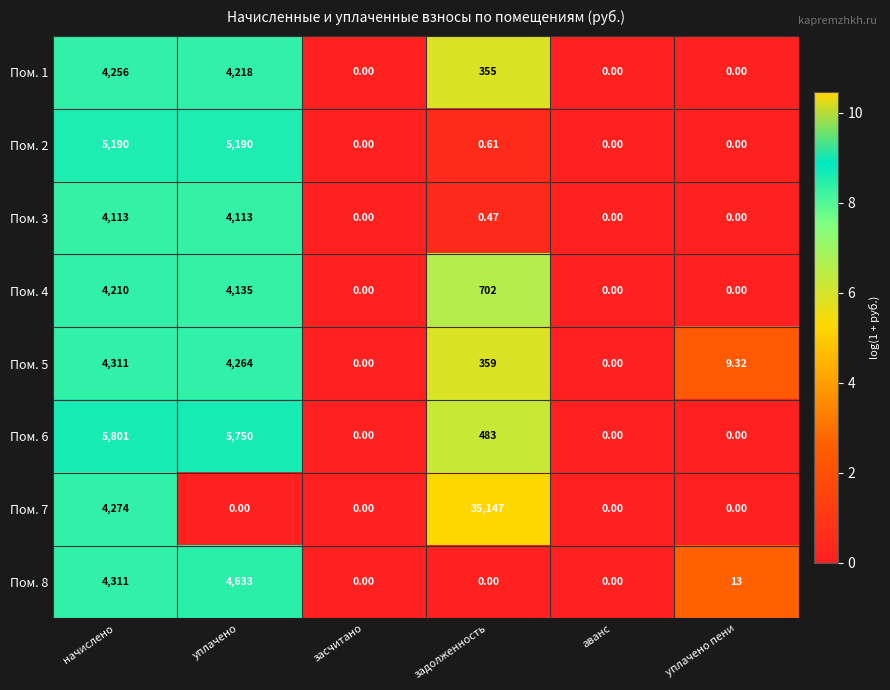

At which category is the sum across all series the highest?

задолженность